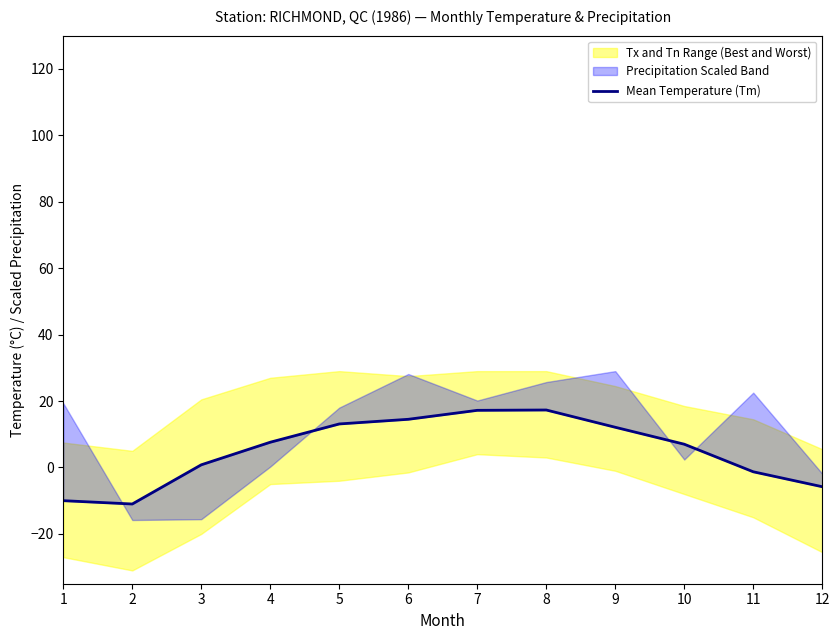

Where is the first local minimum?

2